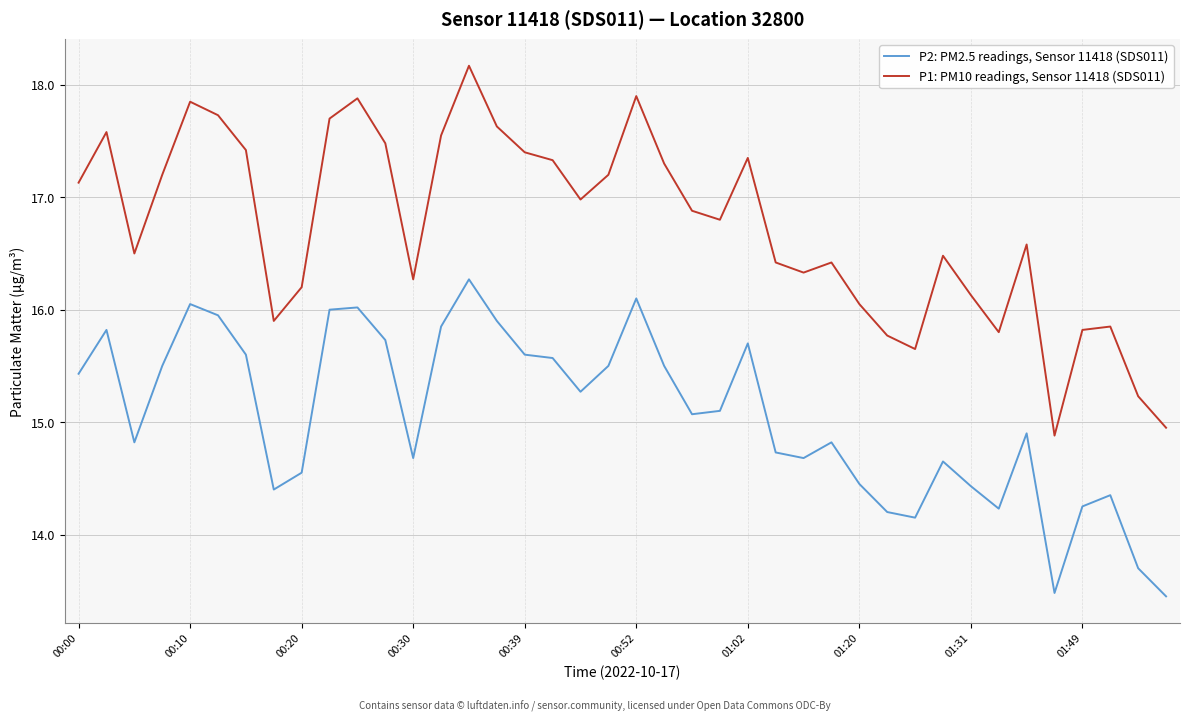

True or false: P2: PM2.5 readings, Sensor 11418 (SDS011) and P1: PM10 readings, Sensor 11418 (SDS011) intersect in this chart.

False